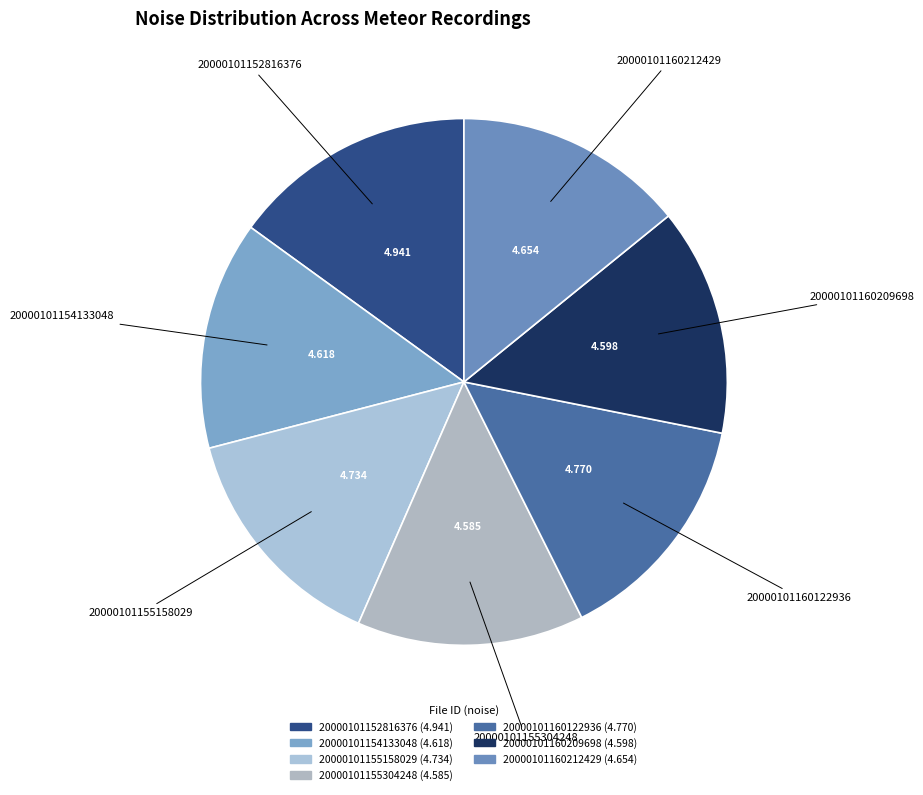

Do 20000101160212429 and 20000101155158029 together represent more than half of the pie?

No